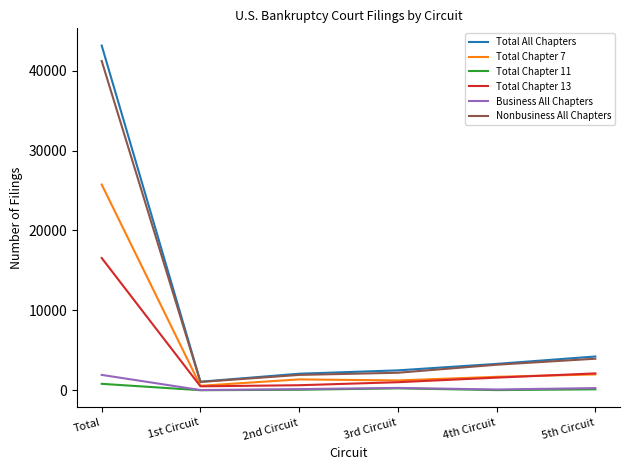

What is the smallest value displayed?

14